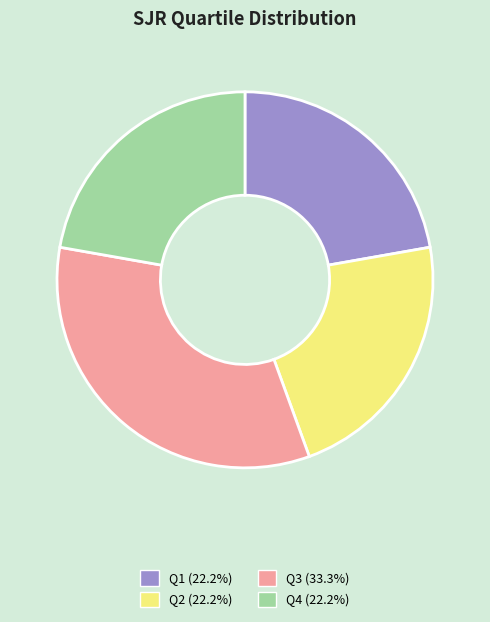

How many segments does this pie chart have?

4